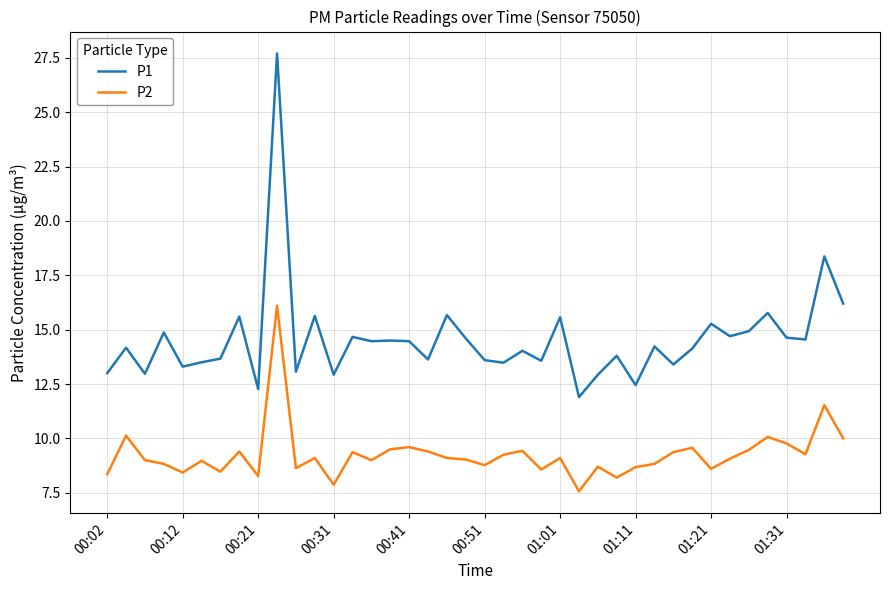

What is the lowest value of the P1 series?

11.9